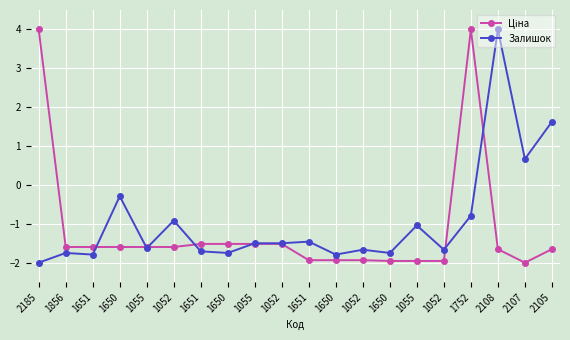

Which series has the largest range (max minus min)?

Ціна